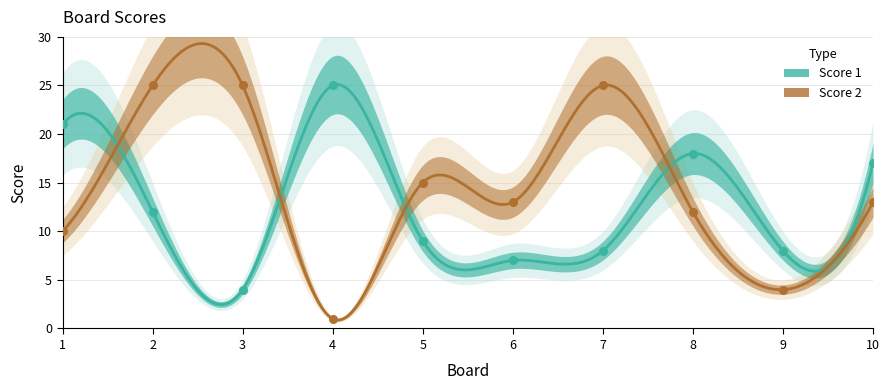

What are all the series names shown in the legend?

Score 1, Score 2